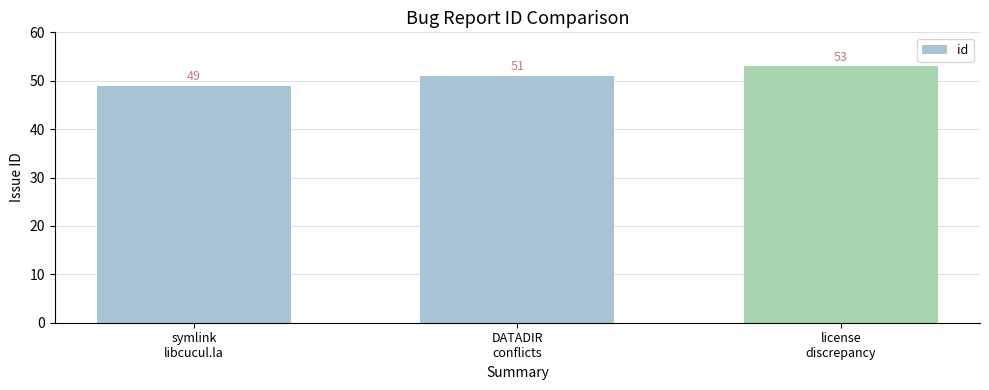

Rank the categories by value from lowest to highest.

symlink
libcucul.la, DATADIR
conflicts, license
discrepancy